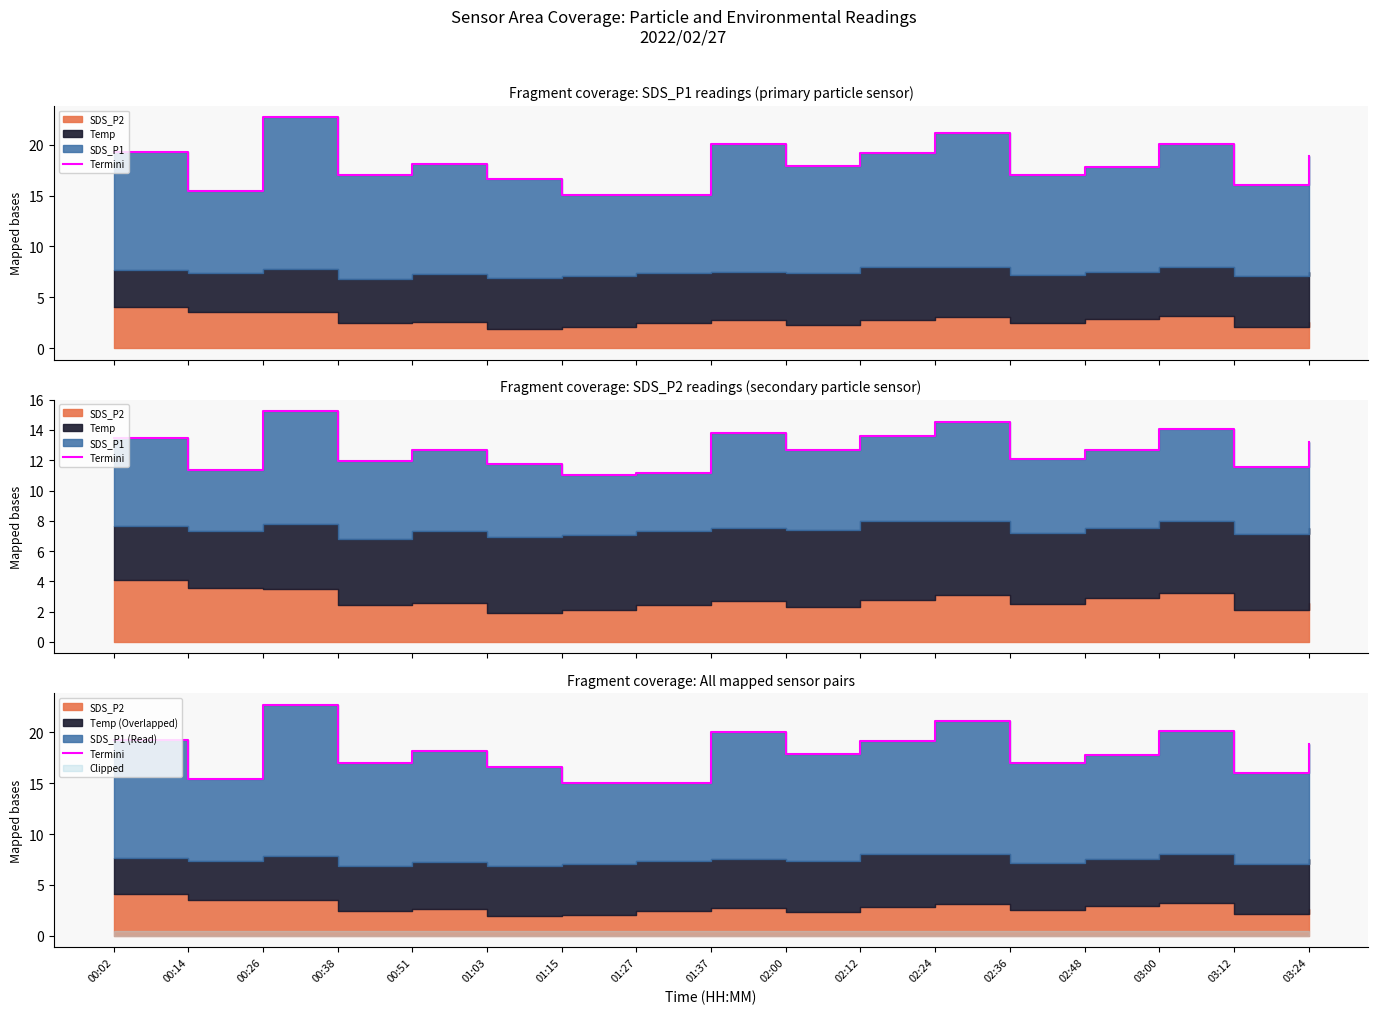

List the labels in order of value, largest first.

00:26, 02:24, 03:00, 01:37, 00:02, 02:12, 03:24, 00:51, 02:00, 02:48, 00:38, 02:36, 01:03, 03:12, 00:14, 01:15, 01:27